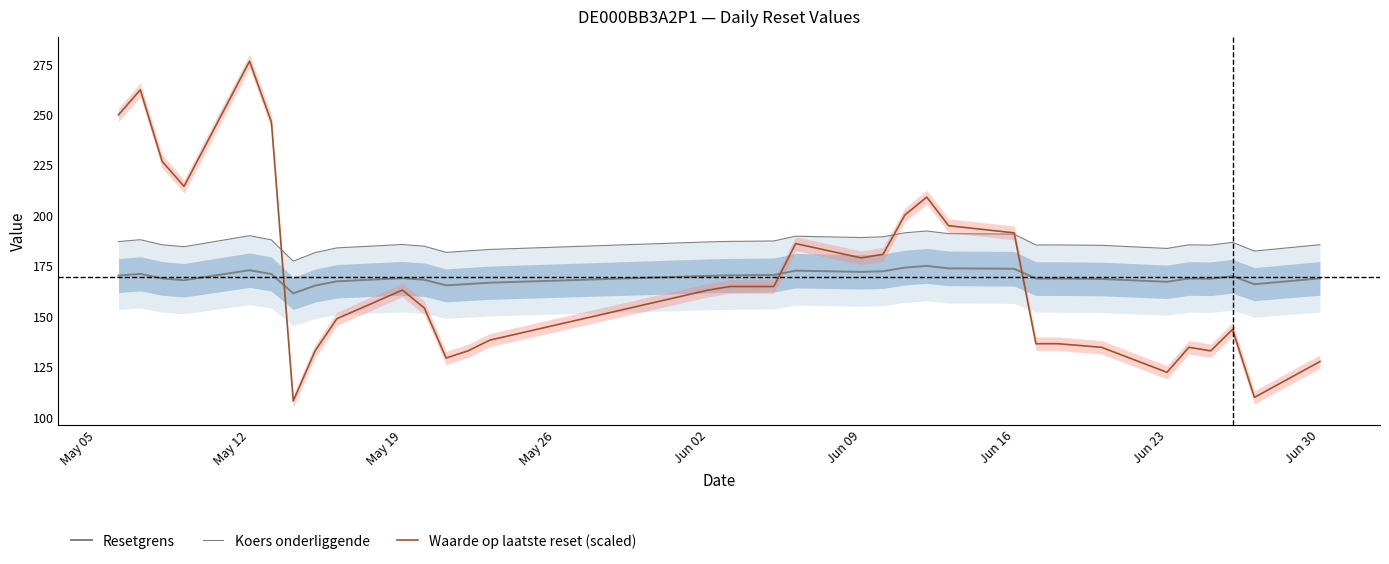

Is it true that Resetgrens equals 219.1 at Jun 16?

False